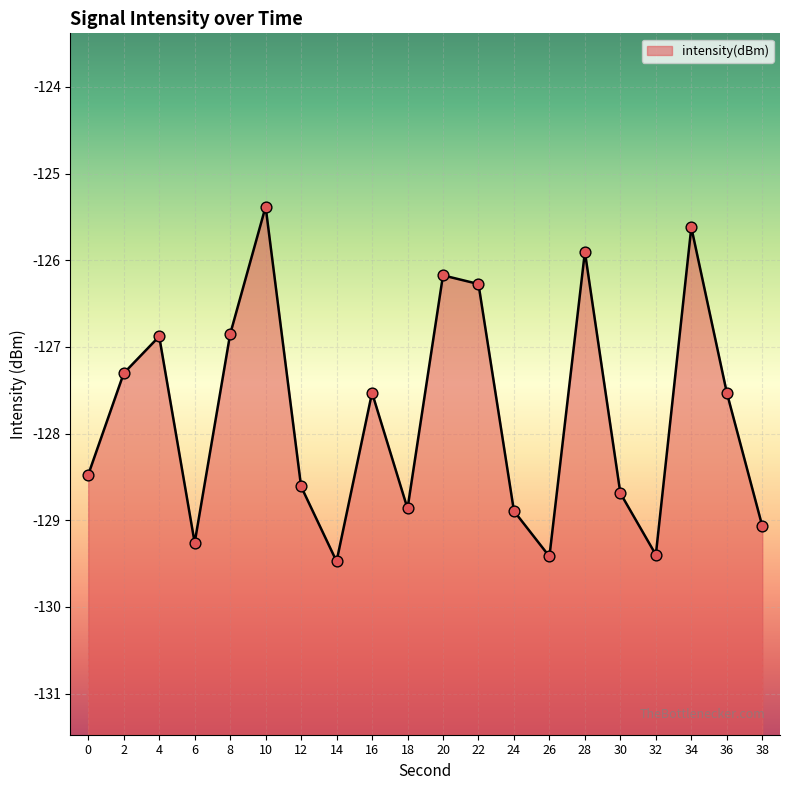

Between 38 and 4, which is larger?

4